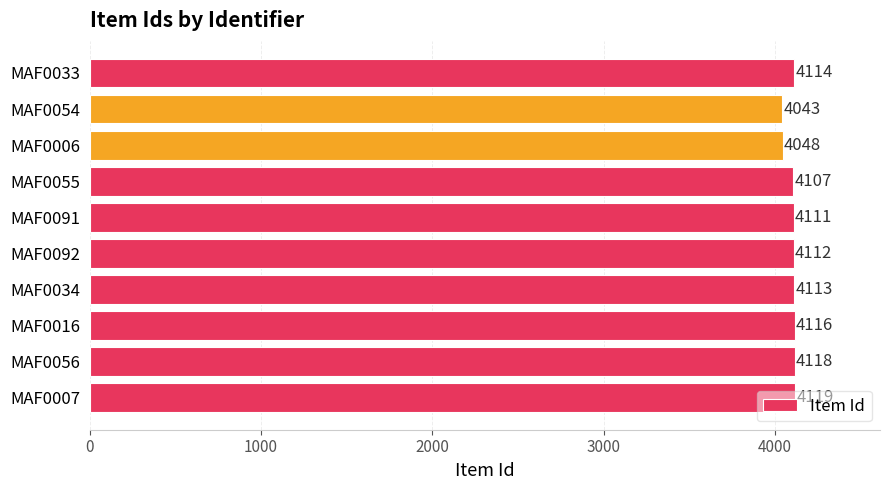

What is the label of the 10th bar from the bottom?

MAF0033